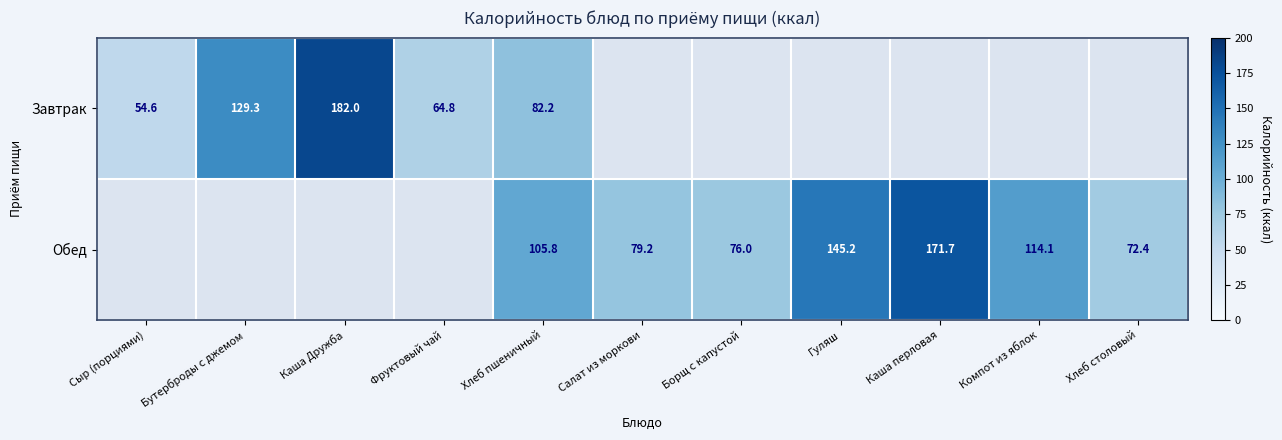

At which category does the chart reach its peak across all series?

Каша Дружба